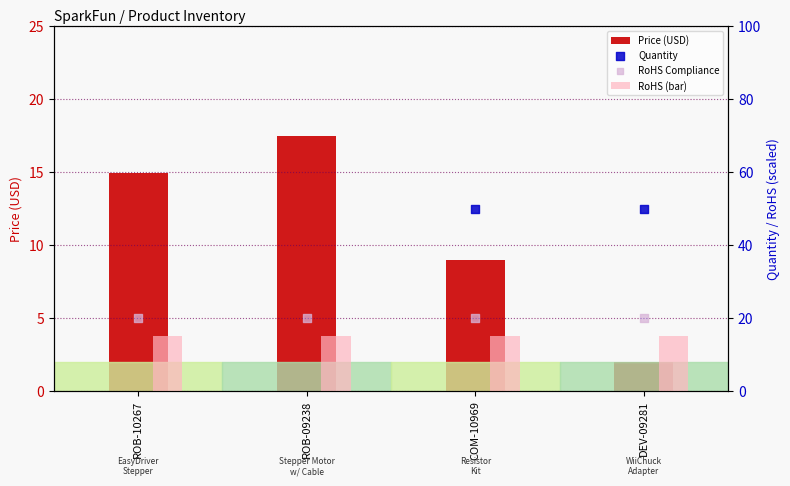

At which category is the sum across all series the highest?

ROB-09238